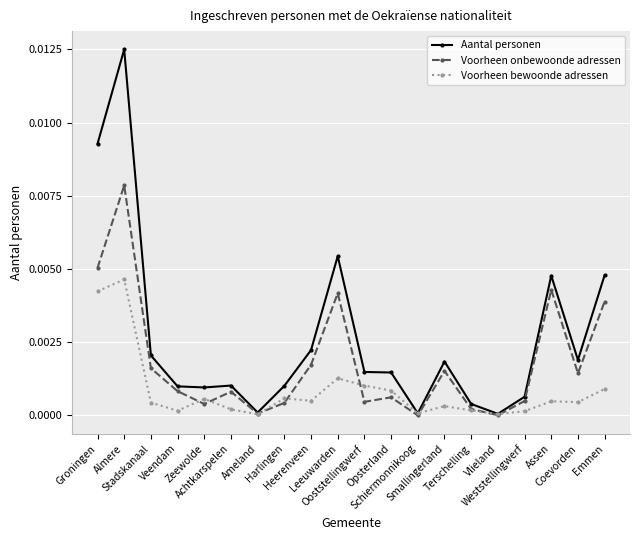

True or false: Aantal personen has more than 1 points higher than both neighbors.

True